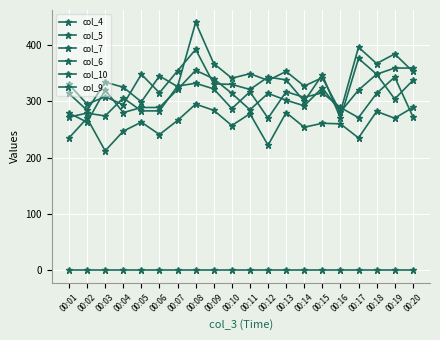

Does the chart have visible grid lines?

Yes